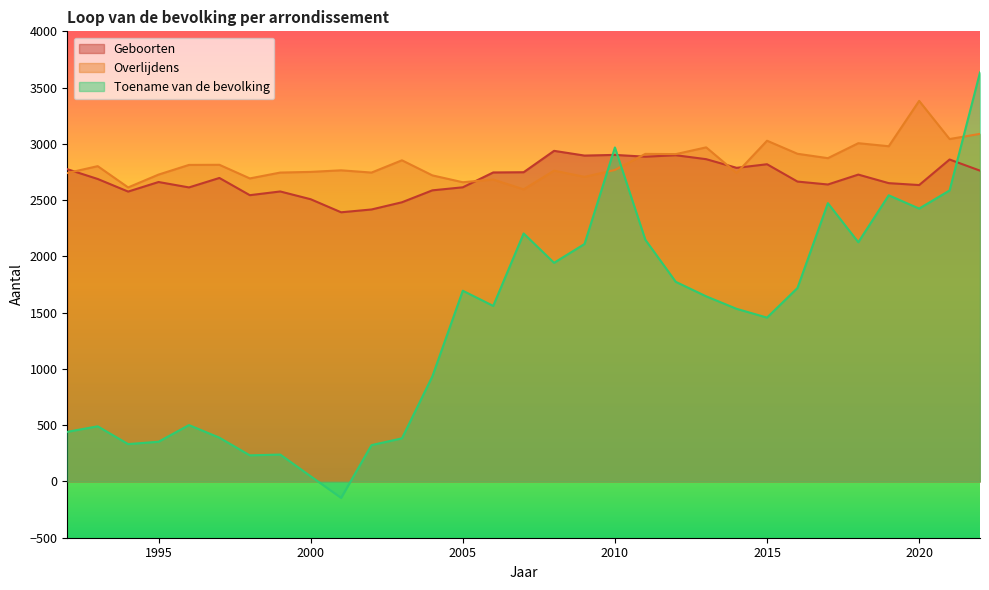

Reading left to right, what are all the values shown in this chart?

Geboorten: 1992=2775	1993=2688	1994=2576	1995=2661	1996=2613	1997=2697	1998=2544	1999=2577	2000=2508	2001=2392	2002=2417	2003=2481	2004=2587	2005=2614	2006=2746	2007=2748	2008=2938	2009=2896	2010=2902	2011=2886	2012=2899	2013=2864	2014=2787	2015=2819	2016=2665	2017=2639	2018=2727	2019=2651	2020=2634	2021=2861	2022=2762
Overlijdens: 1992=2741	1993=2802	1994=2613	1995=2727	1996=2813	1997=2814	1998=2693	1999=2745	2000=2751	2001=2765	2002=2745	2003=2854	2004=2720	2005=2659	2006=2683	2007=2596	2008=2762	2009=2707	2010=2768	2011=2911	2012=2909	2013=2969	2014=2741	2015=3028	2016=2912	2017=2873	2018=3006	2019=2979	2020=3382	2021=3043	2022=3089
Toename van de bevolking: 1992=441	1993=490	1994=332	1995=353	1996=501	1997=389	1998=232	1999=239	2000=46	2001=-146	2002=323	2003=383	2004=934	2005=1695	2006=1560	2007=2204	2008=1943	2009=2110	2010=2968	2011=2148	2012=1774	2013=1645	2014=1534	2015=1456	2016=1719	2017=2473	2018=2126	2019=2543	2020=2425	2021=2586	2022=3635